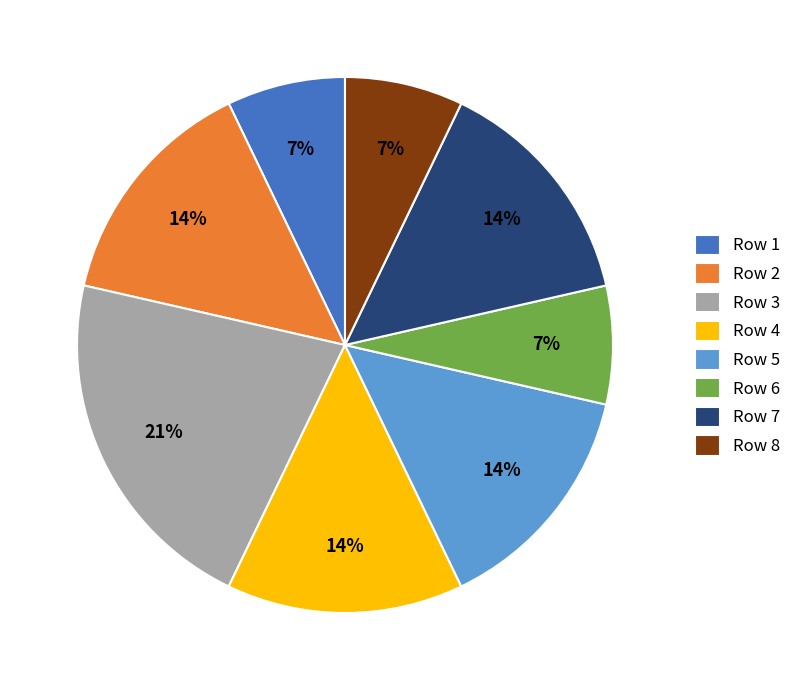

To the nearest percent, what percentage of the pie is Row 2?

14%